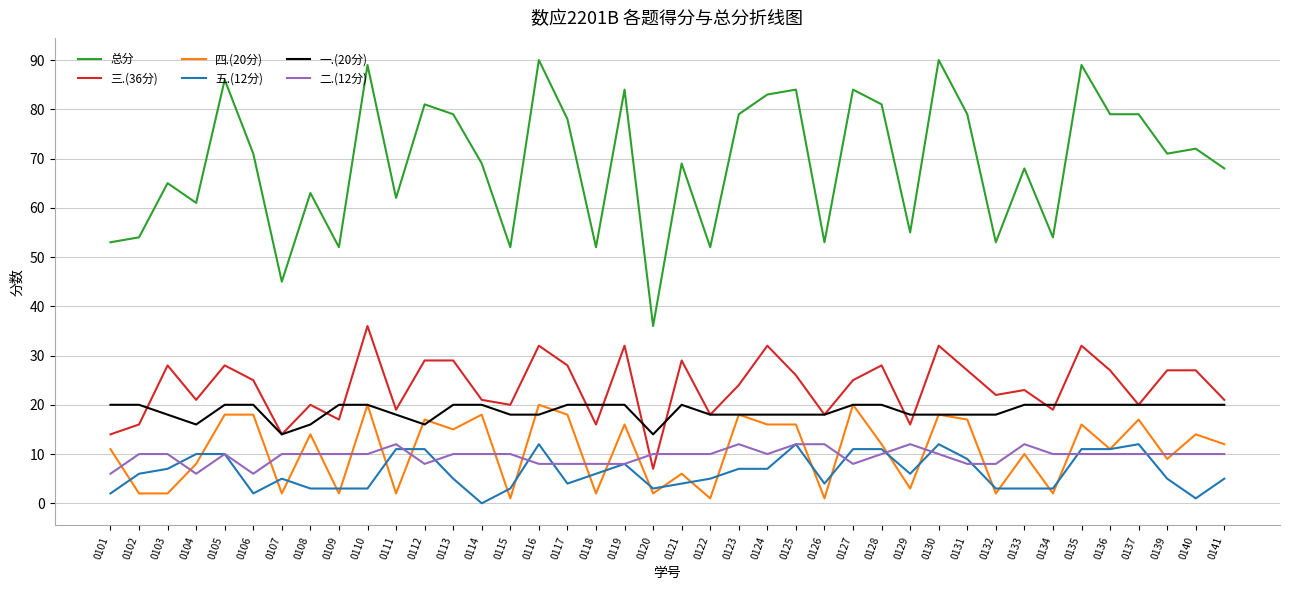

What is the sum of the 三.(36分) values at 0110 and 0122?

54